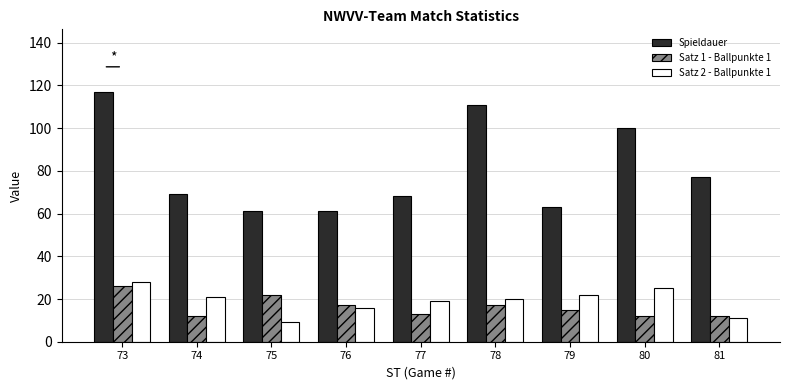

Reading left to right, what are all the values shown in this chart?

Spieldauer: 117	69	61	61	68	111	63	100	77
Satz 1 - Ballpunkte 1: 26	12	22	17	13	17	15	12	12
Satz 2 - Ballpunkte 1: 28	21	9	16	19	20	22	25	11